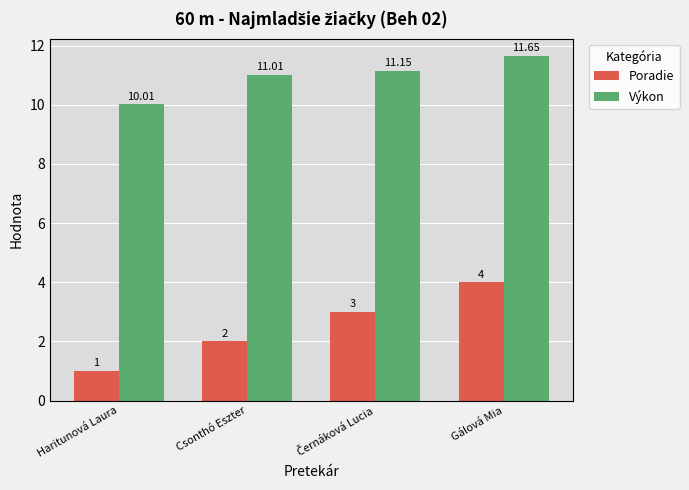

What are all the series names shown in the legend?

Poradie, Výkon